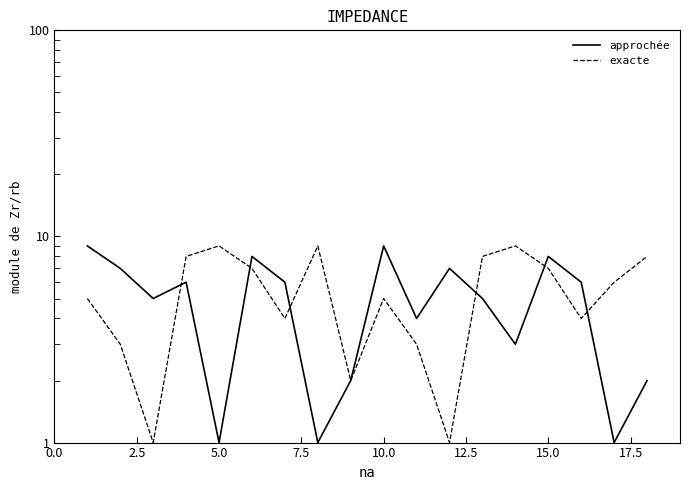

What is the maximum value for exacte?

9